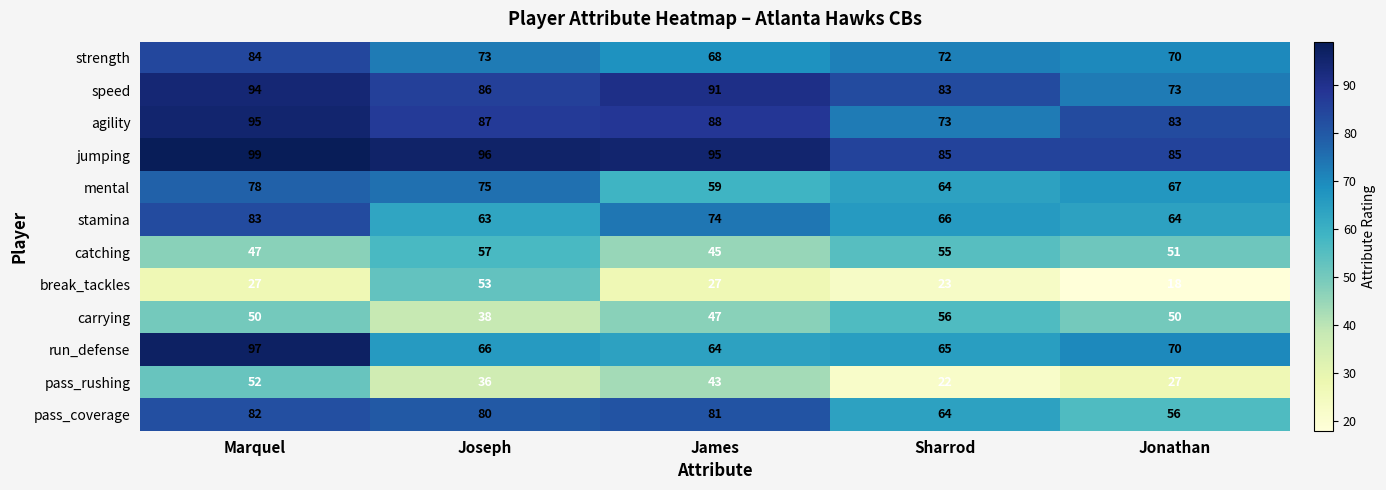

Between Joseph and Jonathan, which series saw the biggest shift?

break_tackles